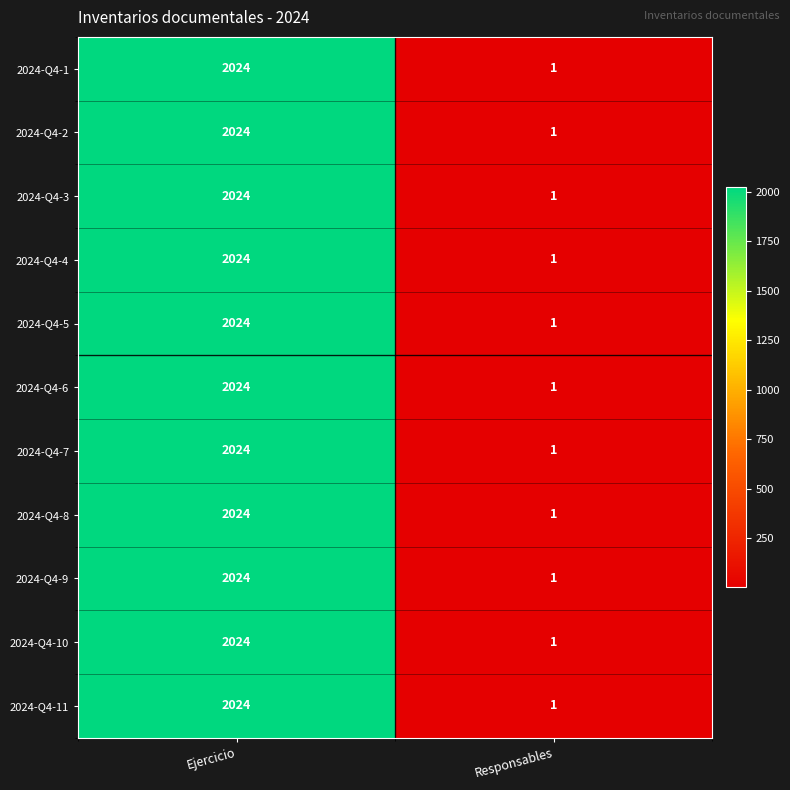

What is the difference between the maximum and minimum values in the 2024-Q4-3 series?

2023